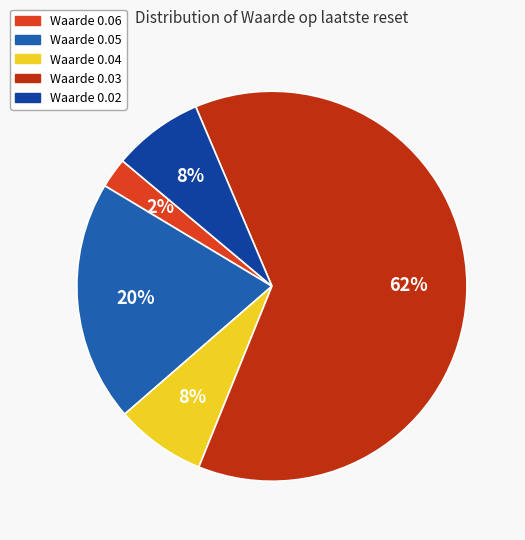

Count the number of slices in the pie.

5